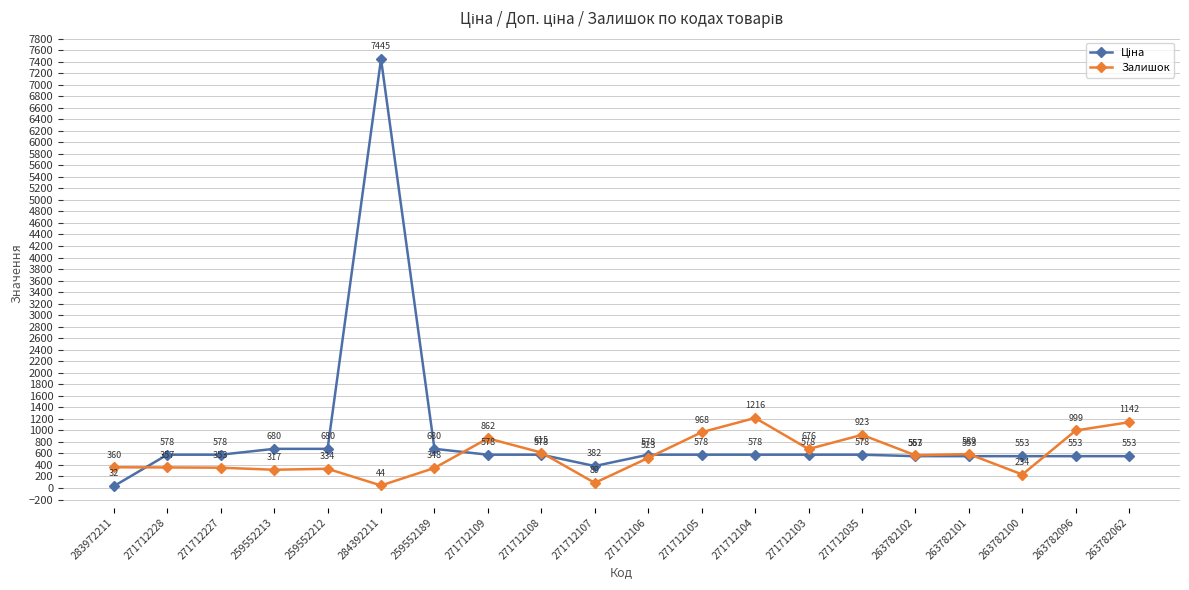

At which label does Залишок reach its minimum?

284392211